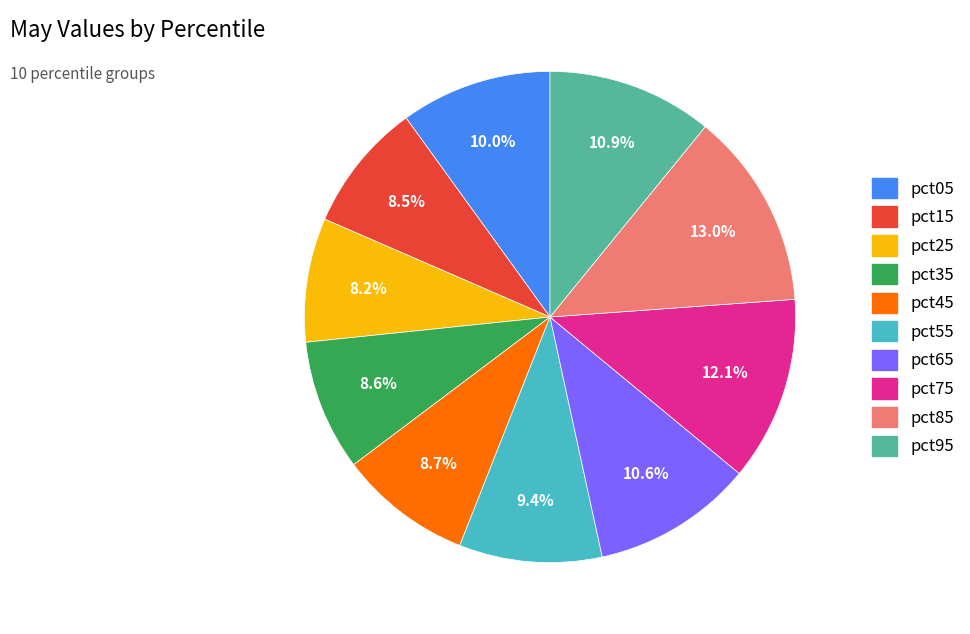

To the nearest percent, what portion does pct65 represent?

11%